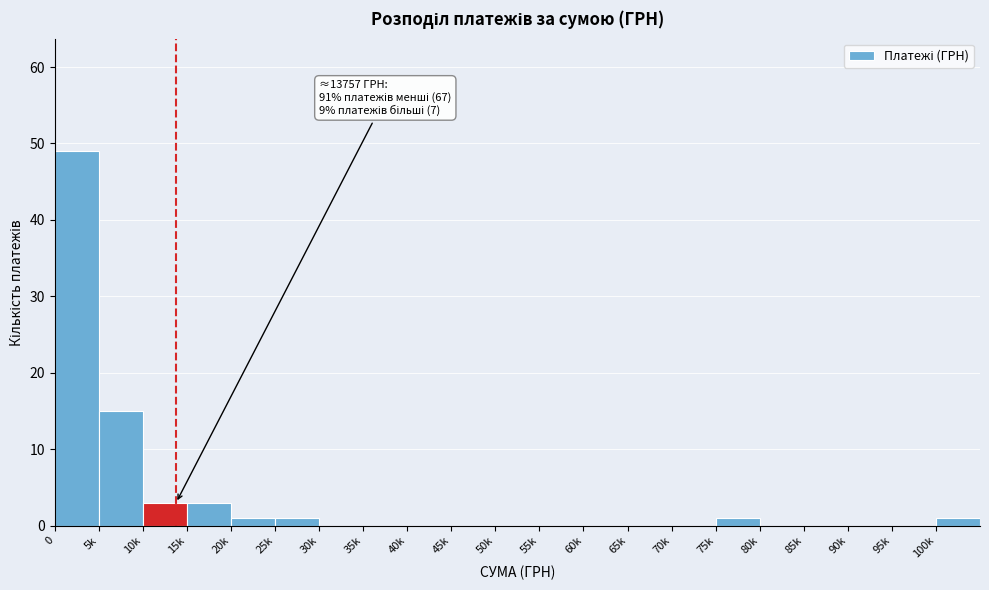

Reading left to right, transcribe all the data shown in this chart.

0=49	5k=15	10k=3	15k=3	20k=1	25k=1	30k=0	35k=0	40k=0	45k=0	50k=0	55k=0	60k=0	65k=0	70k=0	75k=1	80k=0	85k=0	90k=0	95k=0	100k=1